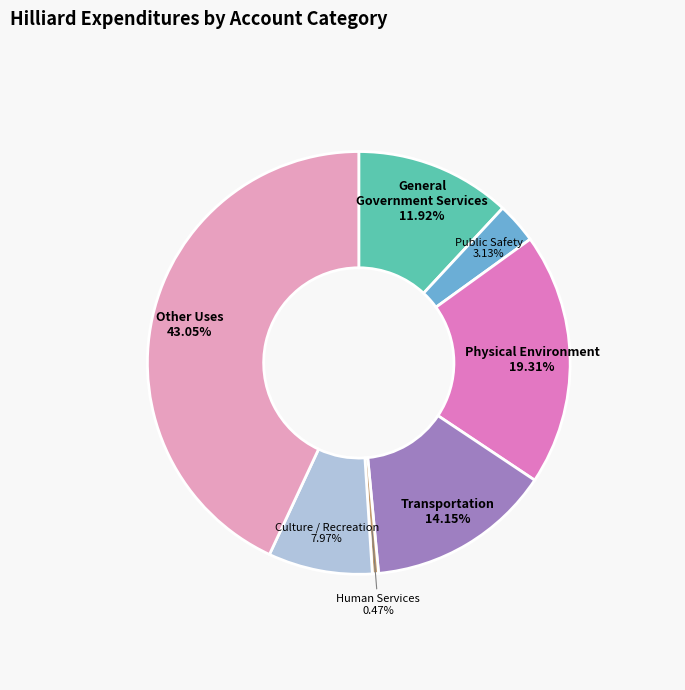

To the nearest percent, what percentage of the pie is Other Uses?

43%